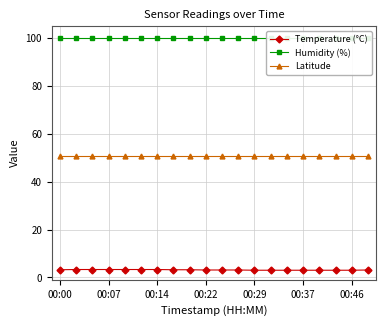

Does the chart have visible grid lines?

Yes